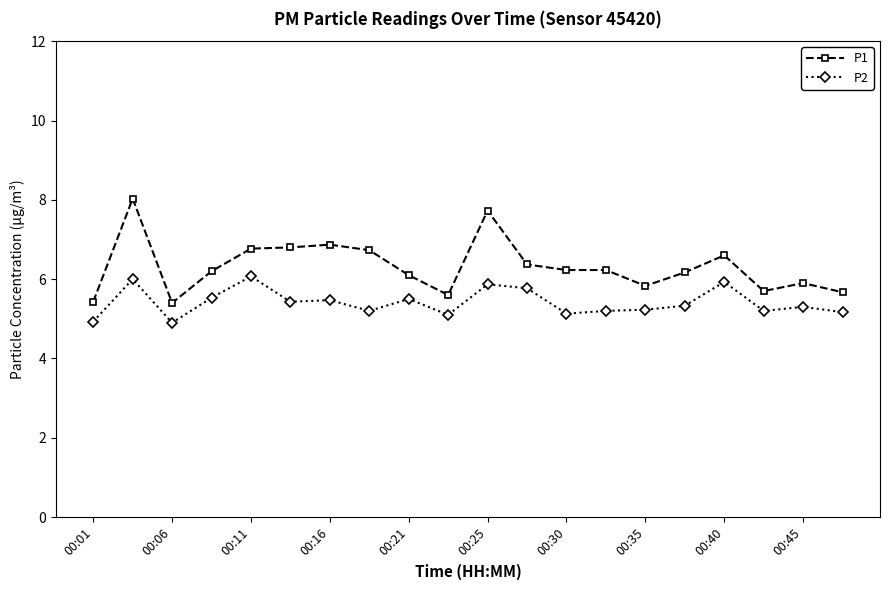

True or false: P2 and P1 intersect in this chart.

False